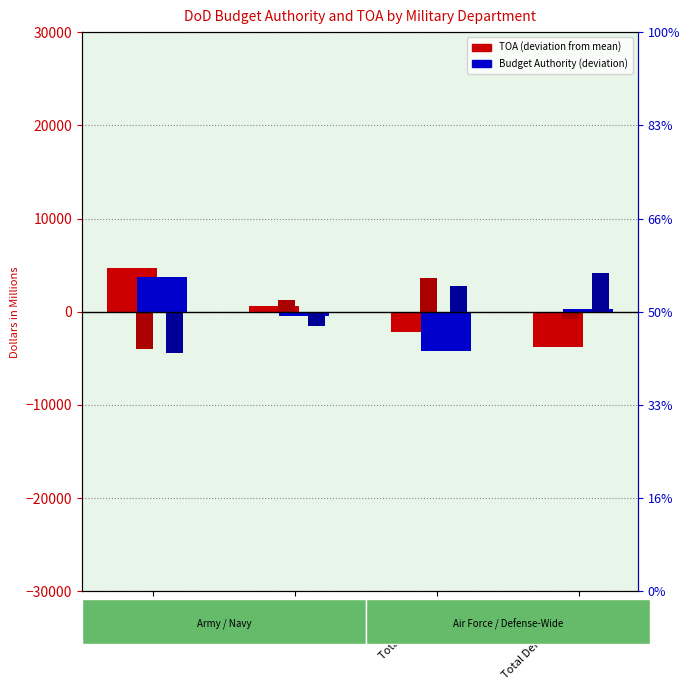

Reading left to right, what are all the values shown in this chart?

TOA FY2013: 4707.0	661.2	-2193.2	-3729.8
TOA FY2014: -3983.0	1253.2	3652.8	-753.8
Budget Authority FY2013: 3726.0	-413.8	-4179.2	280.2
Budget Authority FY2014: -4450.0	-1500.8	2719.8	4203.2